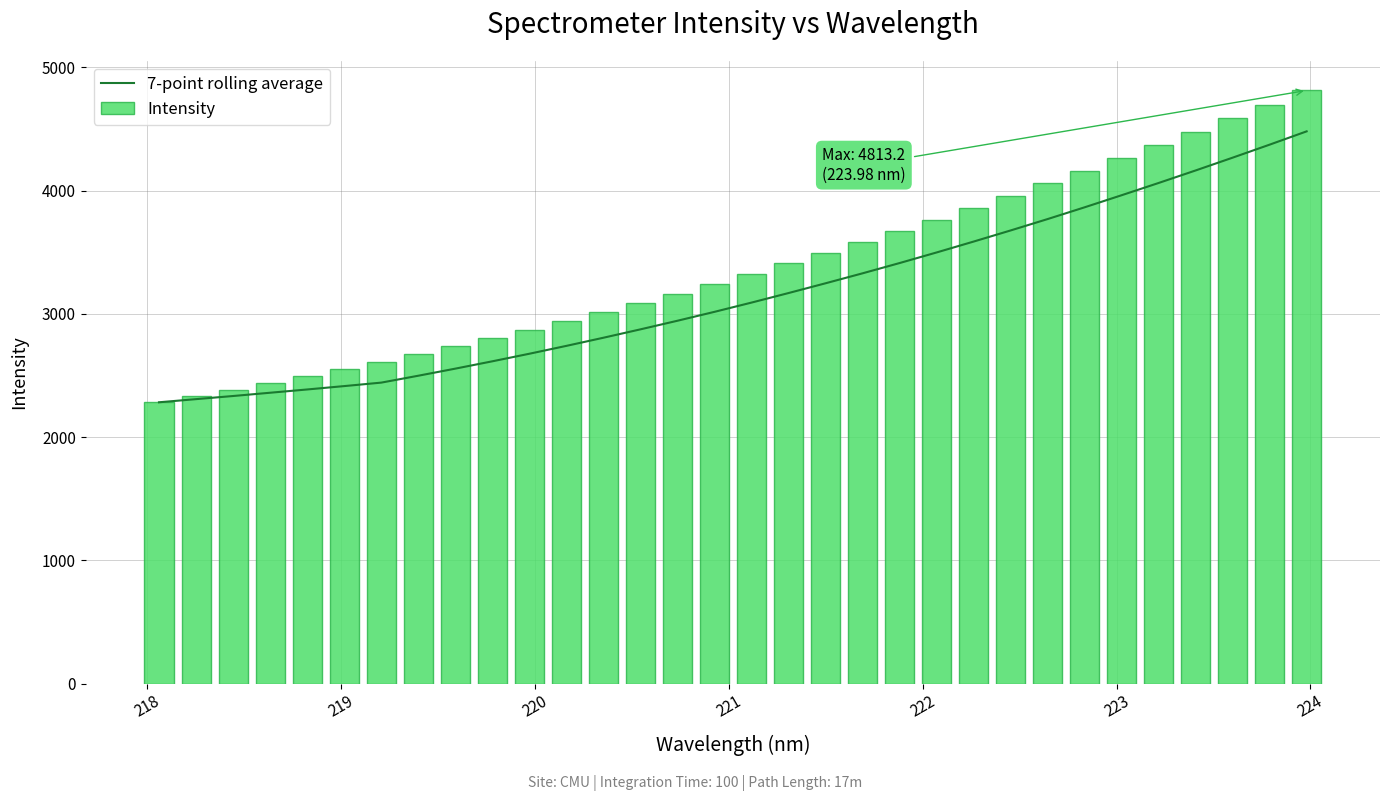

What is the average value of the Intensity series?

3379.3